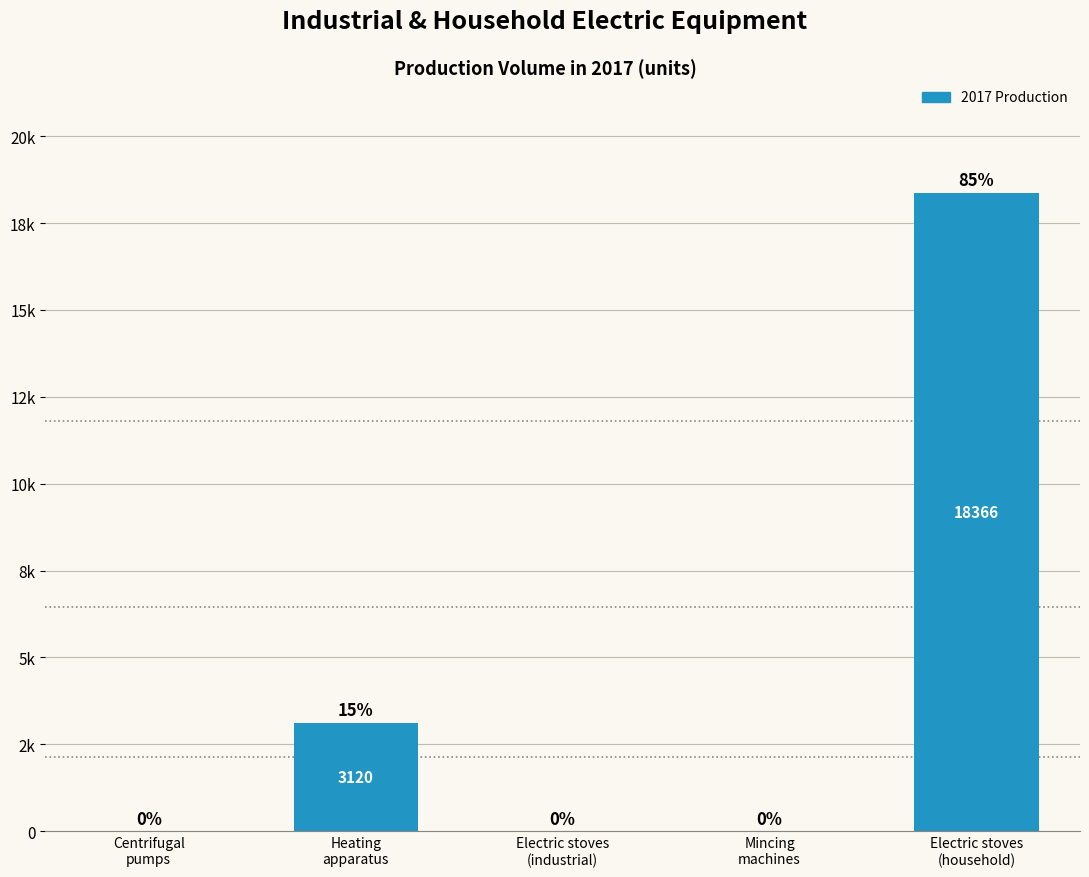

Rank the categories by value from highest to lowest.

Electric stoves
(household), Heating
apparatus, Centrifugal
pumps, Electric stoves
(industrial), Mincing
machines